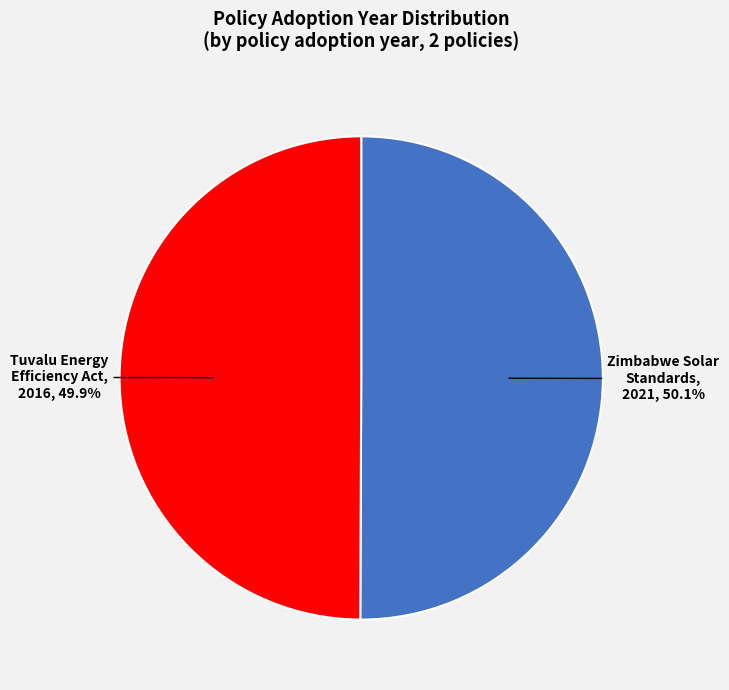

Is there a majority slice in this chart?

Yes